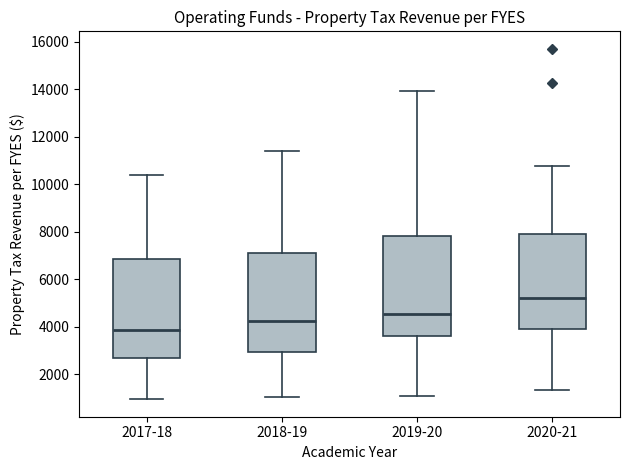

Where is the lower edge of the box for 2018-19 on the y-axis? The values are not printed on the chart, so give them approximately, as read against the axis.

3000